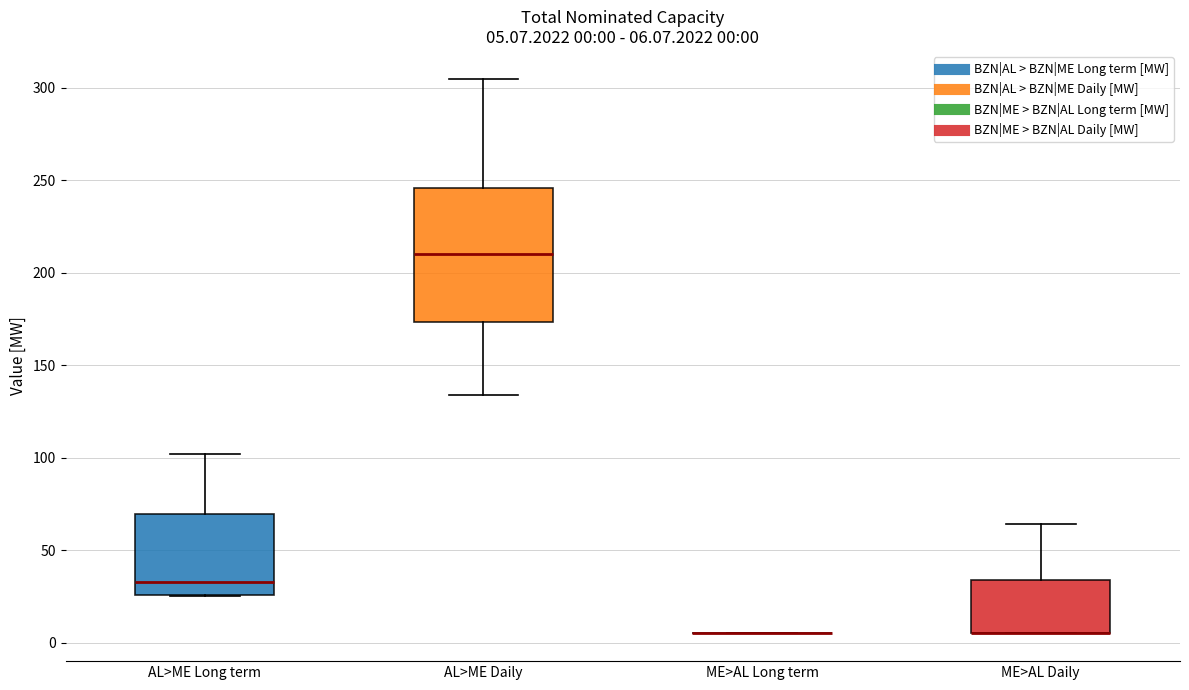

Comparing the boxes themselves (not the whiskers), which one is the tallest?

AL>ME Daily